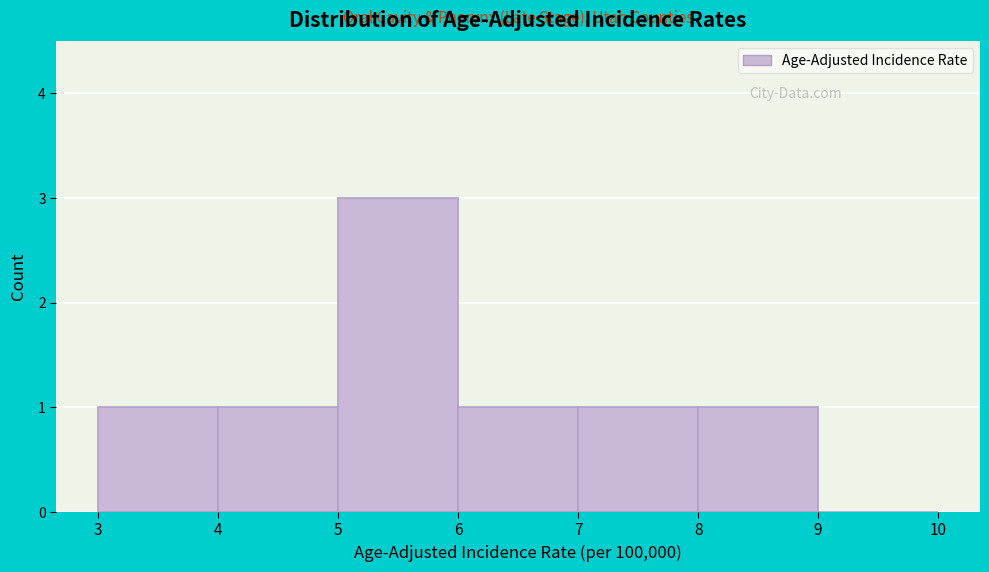

Reading left to right, transcribe this chart: for each bar, give the range it covers on the x-axis and its height. The values are not printed on the chart, so give them approximately, as read against the axis.

3 to 4: 1
4 to 5: 1
5 to 6: 3
6 to 7: 1
7 to 8: 1
8 to 9: 1
9 to 10: 0